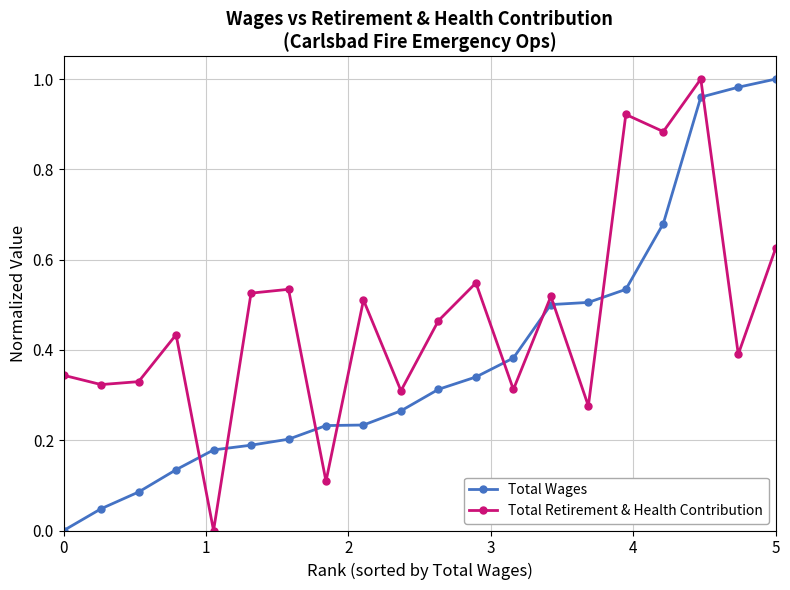

How many values in the Total Retirement & Health Contribution series exceed 0?

19